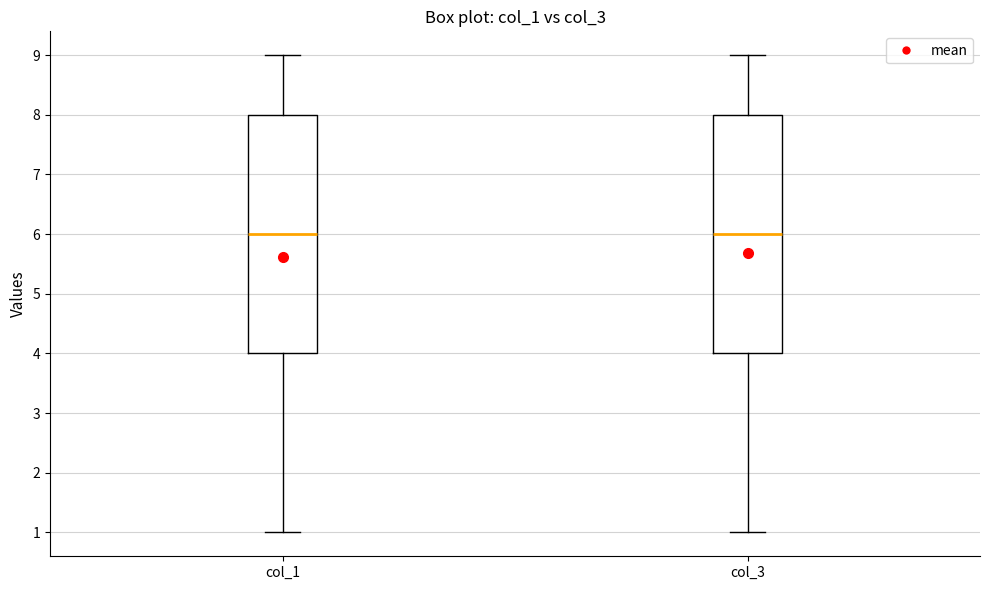

Reading left to right, read every box against the y-axis: the position of its median line, the range the box covers, and the ends of its whiskers. The values are not printed on the chart, so give them approximately, as read against the axis.

col_1: median 6, box 4 to 8, whiskers 1 to 9
col_3: median 6, box 4 to 8, whiskers 1 to 9